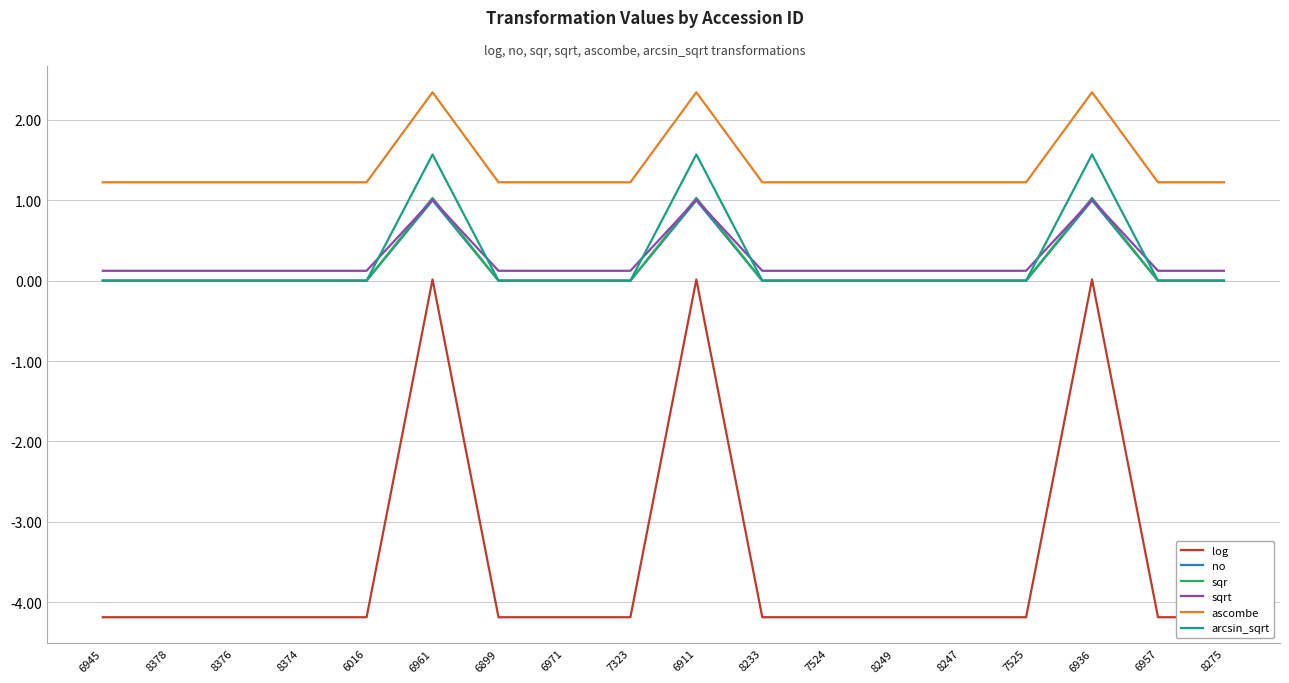

Reading left to right, transcribe all the data shown in this chart.

log: 6945=-4.2	8378=-4.2	8376=-4.2	8374=-4.2	6016=-4.2	6961=0.0	6899=-4.2	6971=-4.2	7323=-4.2	6911=0.0	8233=-4.2	7524=-4.2	8249=-4.2	8247=-4.2	7525=-4.2	6936=0.0	6957=-4.2	8275=-4.2
no: 6945=0.0	8378=0.0	8376=0.0	8374=0.0	6016=0.0	6961=1.0	6899=0.0	6971=0.0	7323=0.0	6911=1.0	8233=0.0	7524=0.0	8249=0.0	8247=0.0	7525=0.0	6936=1.0	6957=0.0	8275=0.0
sqr: 6945=0.0	8378=0.0	8376=0.0	8374=0.0	6016=0.0	6961=1.0	6899=0.0	6971=0.0	7323=0.0	6911=1.0	8233=0.0	7524=0.0	8249=0.0	8247=0.0	7525=0.0	6936=1.0	6957=0.0	8275=0.0
sqrt: 6945=0.1	8378=0.1	8376=0.1	8374=0.1	6016=0.1	6961=1.0	6899=0.1	6971=0.1	7323=0.1	6911=1.0	8233=0.1	7524=0.1	8249=0.1	8247=0.1	7525=0.1	6936=1.0	6957=0.1	8275=0.1
ascombe: 6945=1.2	8378=1.2	8376=1.2	8374=1.2	6016=1.2	6961=2.3	6899=1.2	6971=1.2	7323=1.2	6911=2.3	8233=1.2	7524=1.2	8249=1.2	8247=1.2	7525=1.2	6936=2.3	6957=1.2	8275=1.2
arcsin_sqrt: 6945=0.0	8378=0.0	8376=0.0	8374=0.0	6016=0.0	6961=1.6	6899=0.0	6971=0.0	7323=0.0	6911=1.6	8233=0.0	7524=0.0	8249=0.0	8247=0.0	7525=0.0	6936=1.6	6957=0.0	8275=0.0